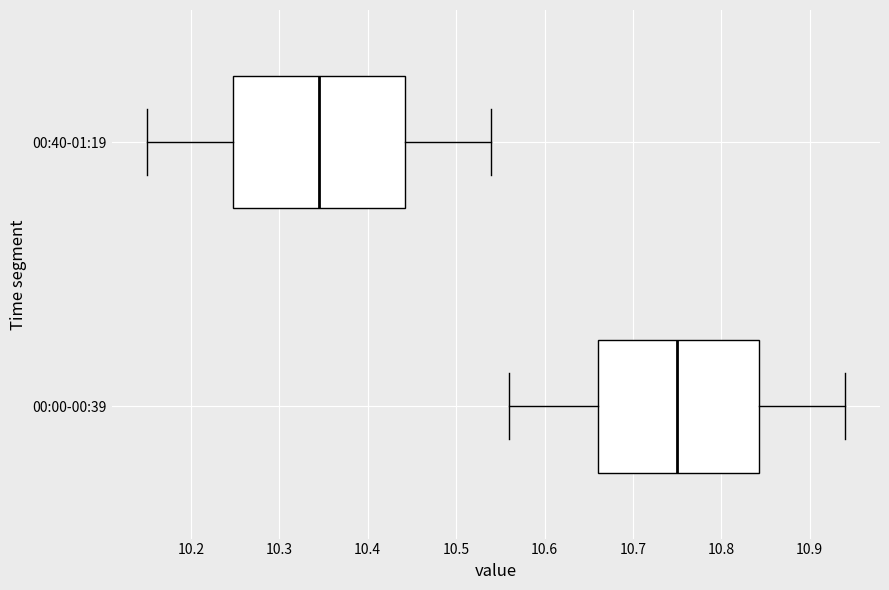

Reading bottom to top, transcribe this box plot: for each box, give where its median line is, the range the box spans, and where its two whiskers end, as read against the x-axis. The values are not printed on the chart, so give them approximately, as read against the axis.

00:00-00:39: median 10.75, box 10.66 to 10.84, whiskers 10.56 to 10.94
00:40-01:19: median 10.35, box 10.25 to 10.44, whiskers 10.15 to 10.54